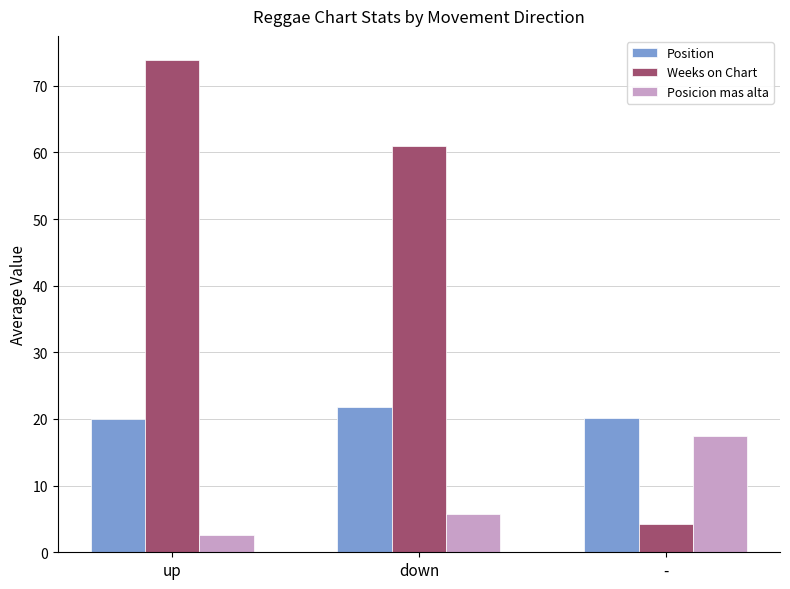

How many bars are there in each group?

3